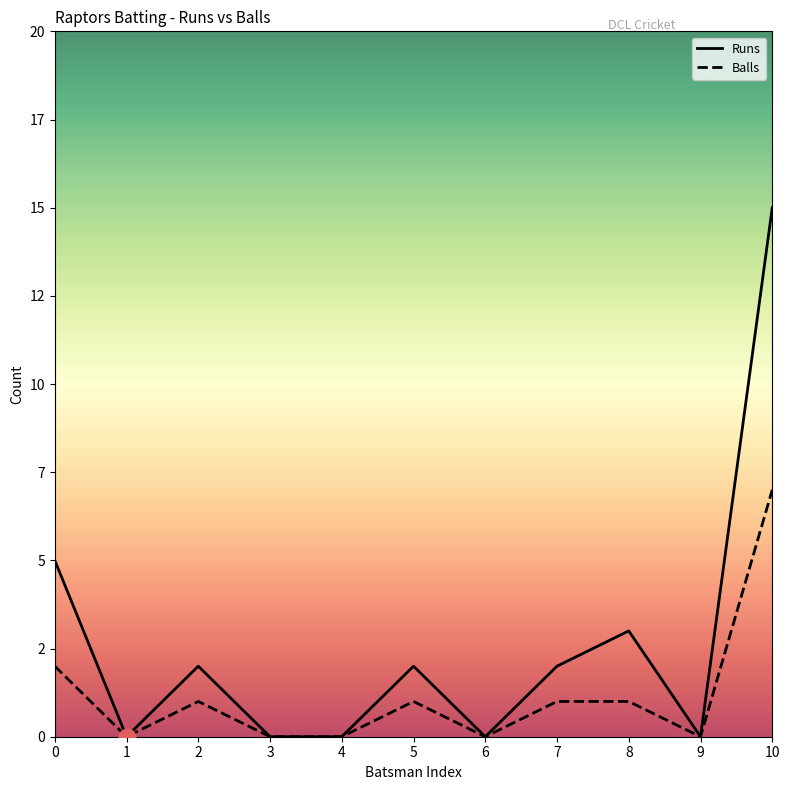

Is the value of Balls at 7 greater than the value of Runs at 9?

Yes